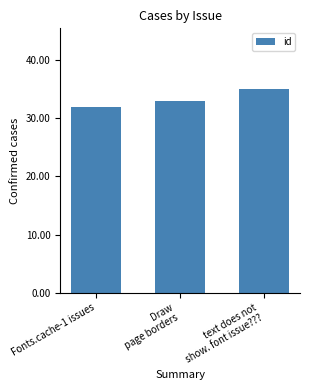

True or false: the data shows 59 at text does not
show. font issue???.

False